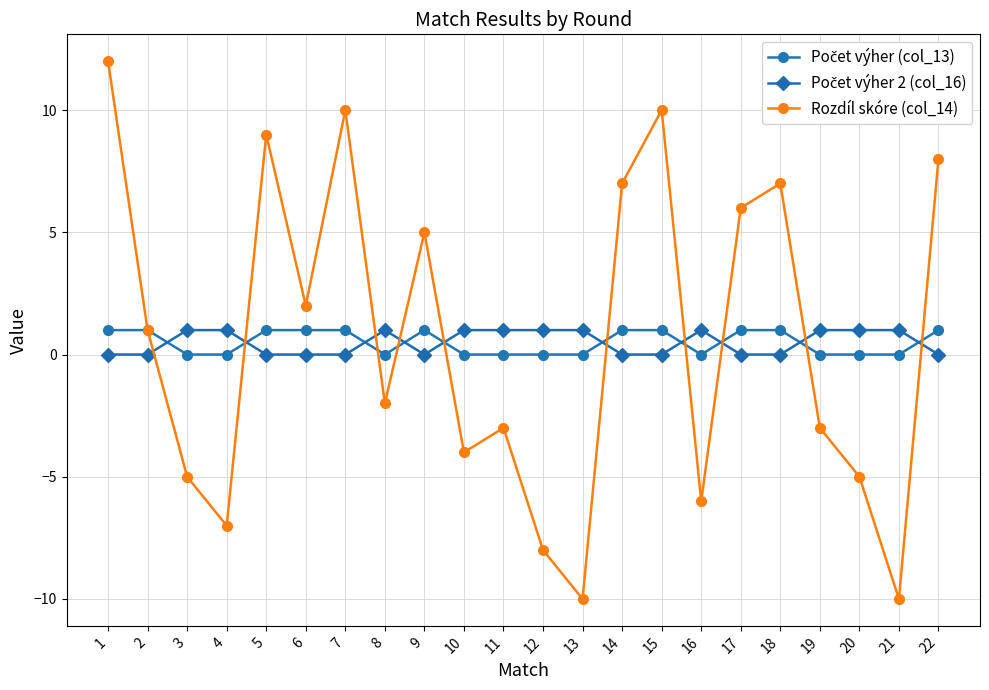

Between 3 and 21, which series saw the biggest shift?

Rozdíl skóre (col_14)